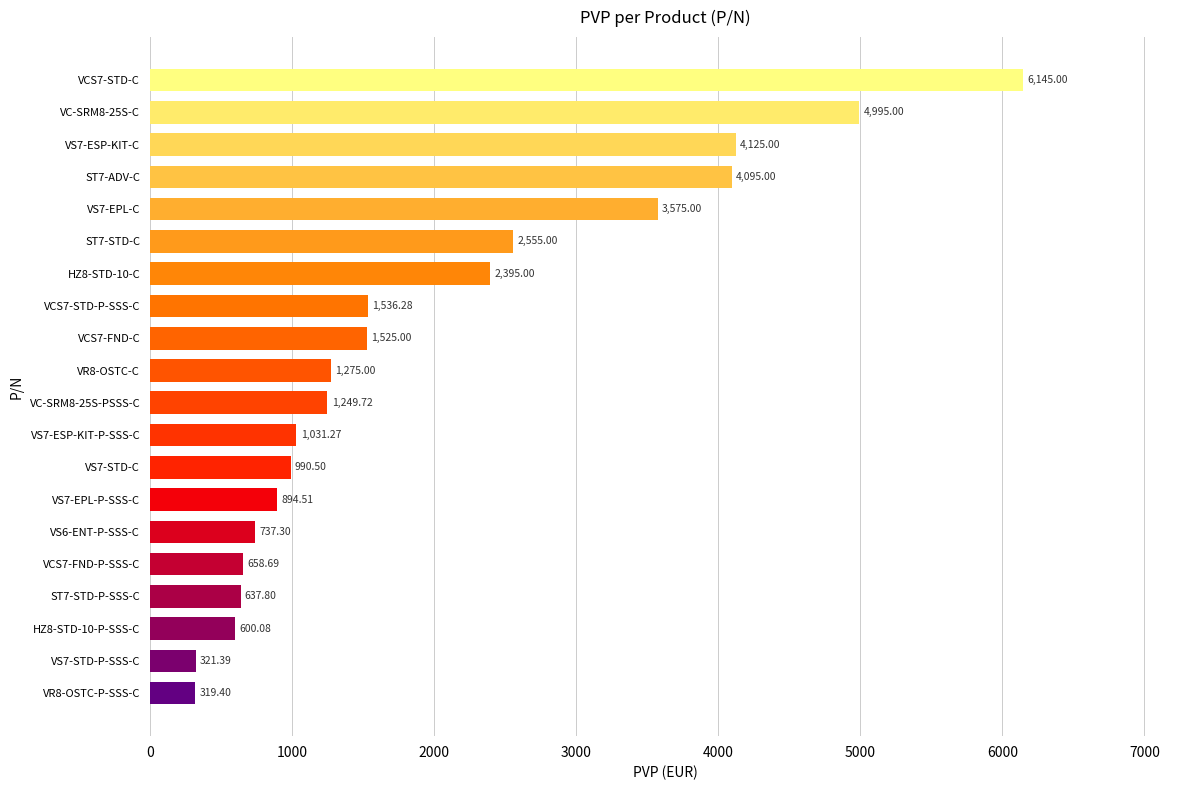

What is the sum of all values?

39661.9